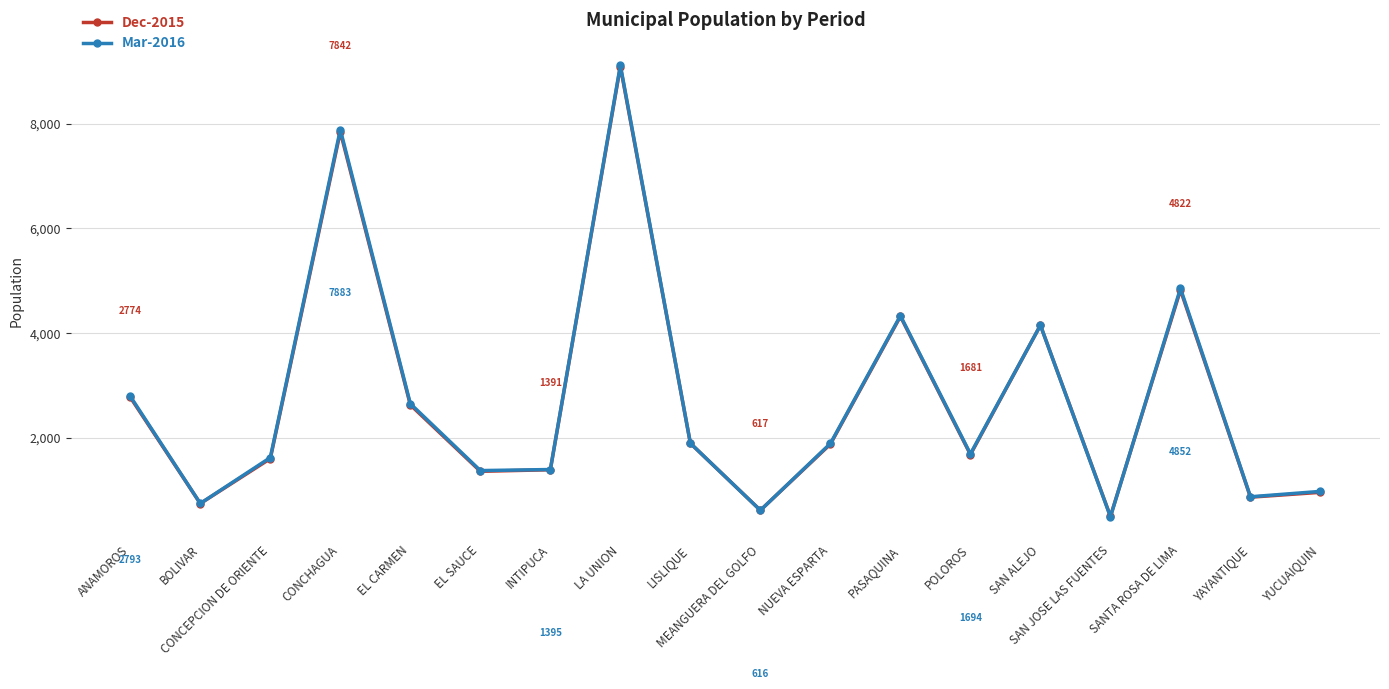

What are all the series names shown in the legend?

Dec-2015, Mar-2016